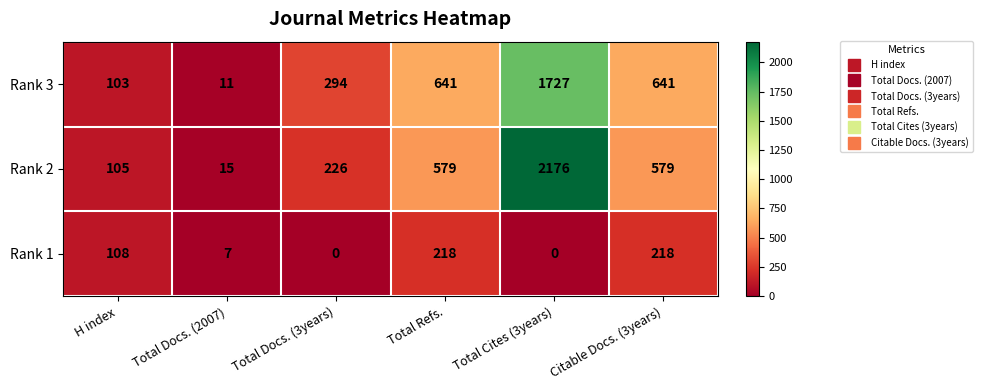

Between H index and Total Refs., which series saw the biggest shift?

Rank 3